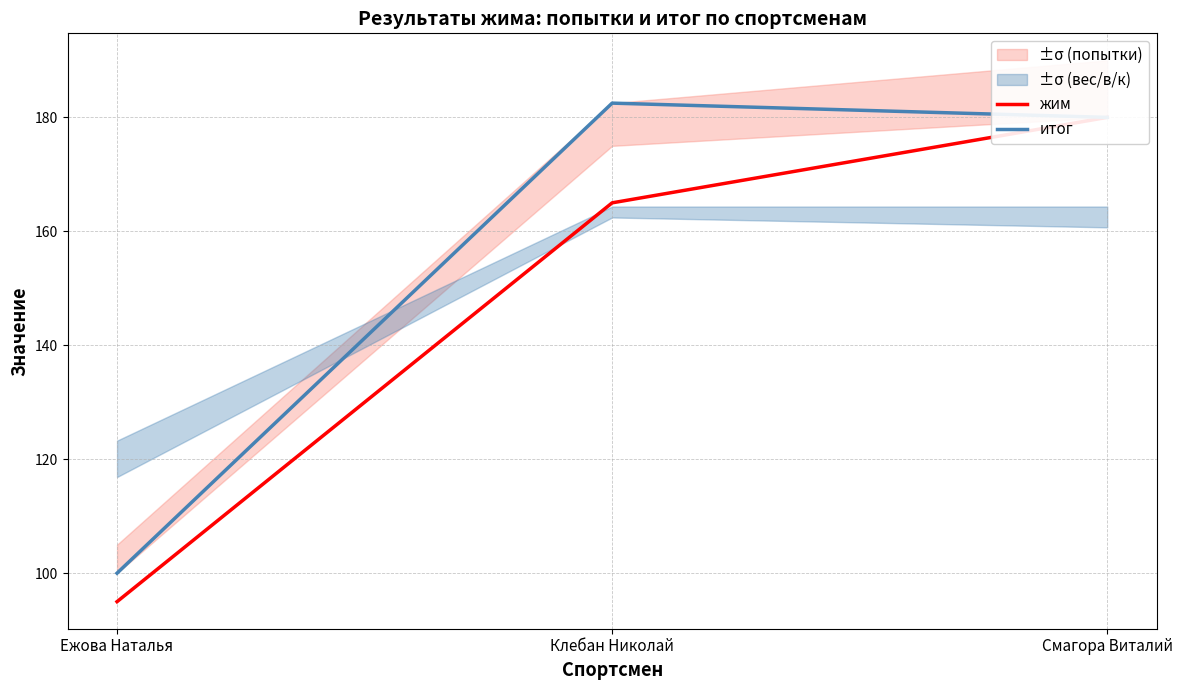

Which series has the widest spread of values?

жим